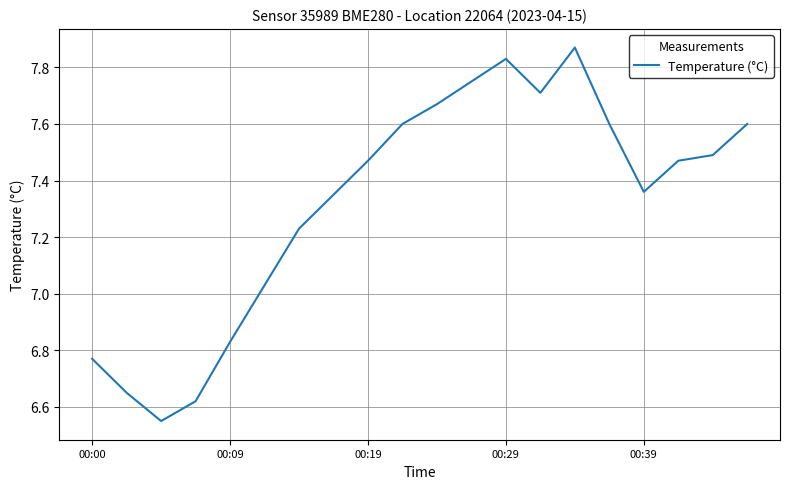

What is the difference between the maximum and minimum values?

1.3